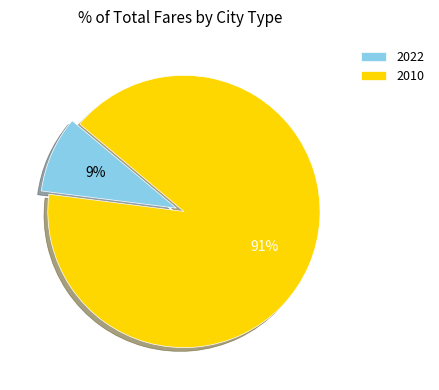

Which category has the smallest portion of the pie?

2022